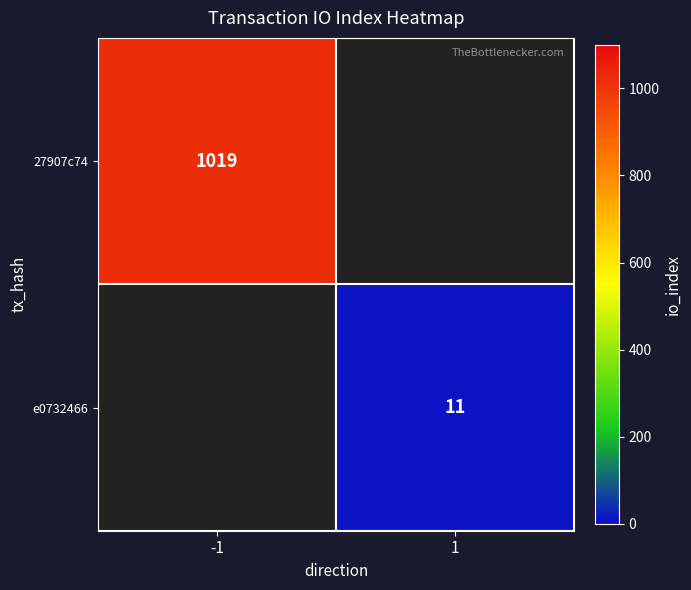

The value of e0732466 at 1 is 17. True or false?

False